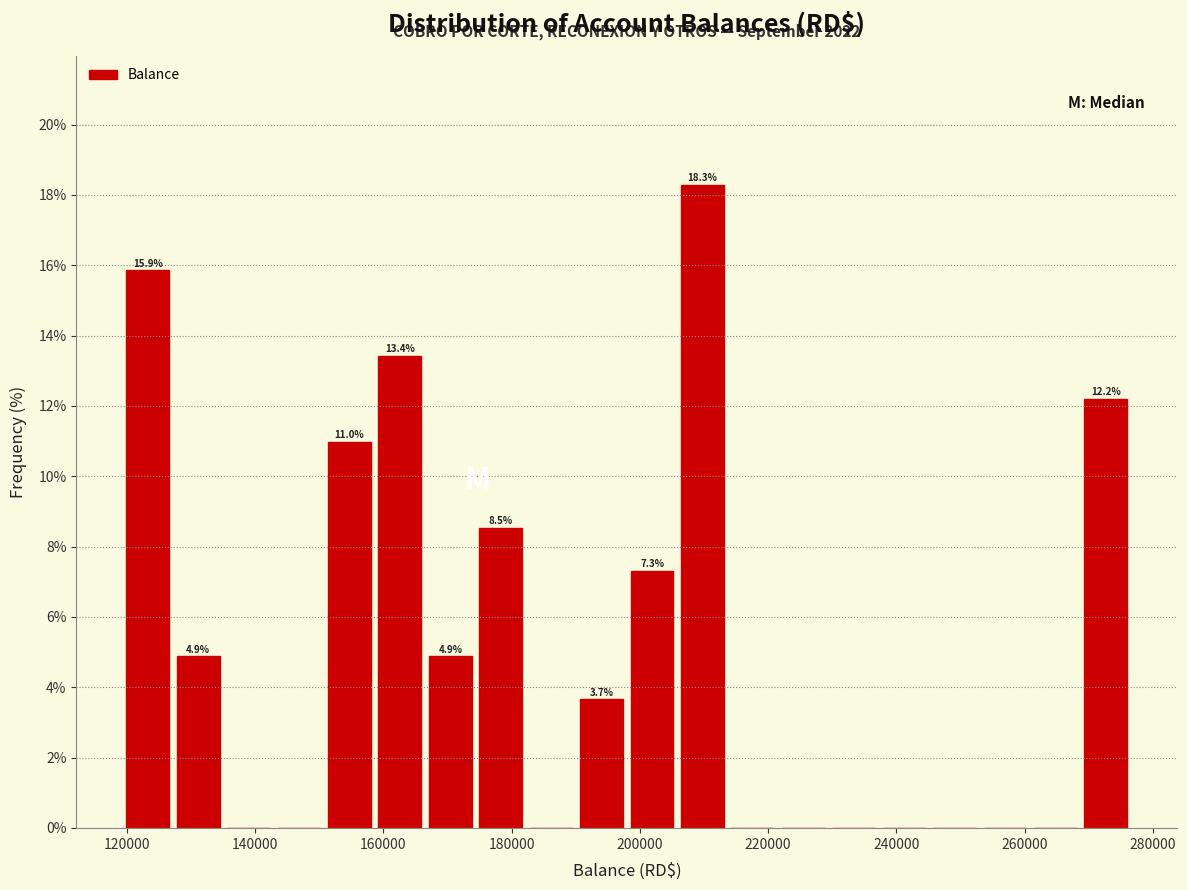

Around what value on the x-axis is the tallest bar? Give the approximate position of its centre, as read against the axis.

210000